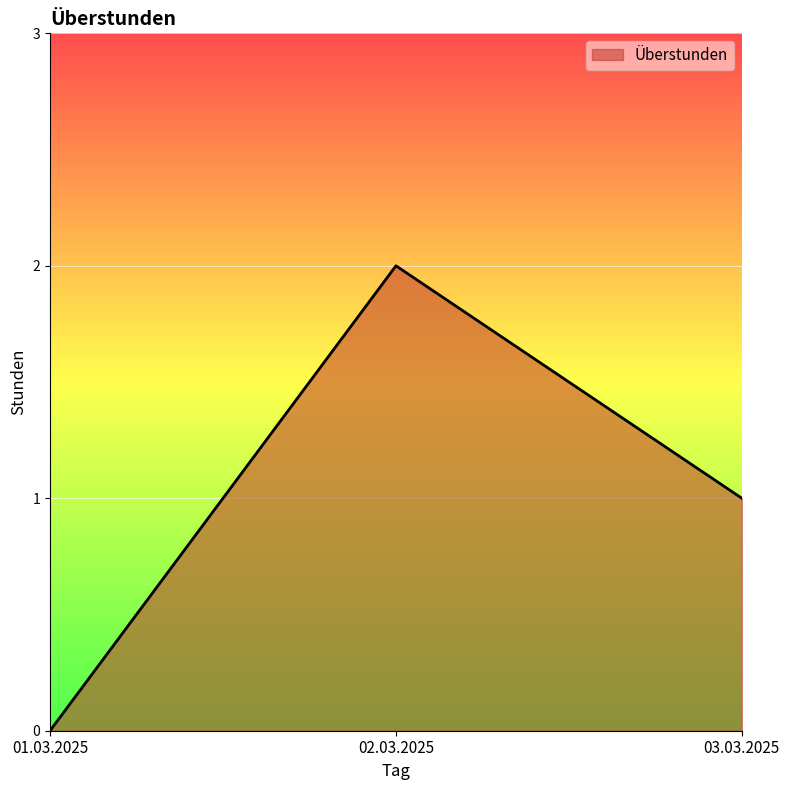

The value at 01.03.2025 is 0. True or false?

True